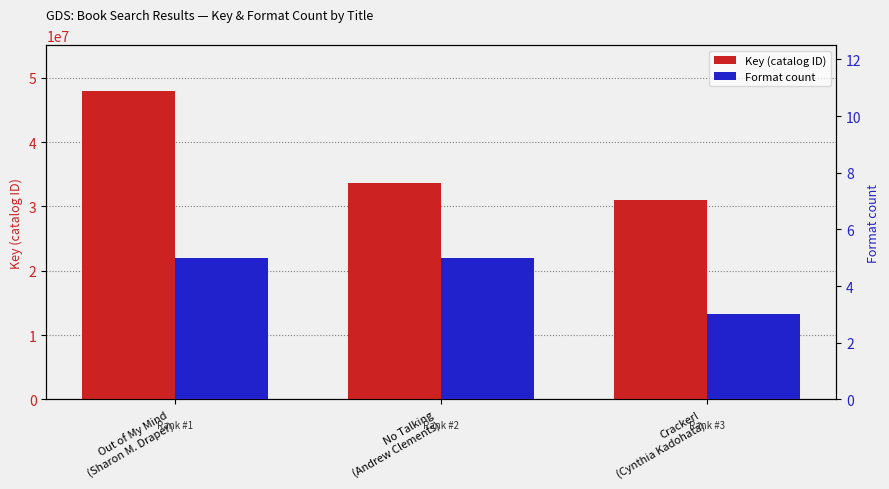

Which series has the largest range (max minus min)?

Key (catalog ID)